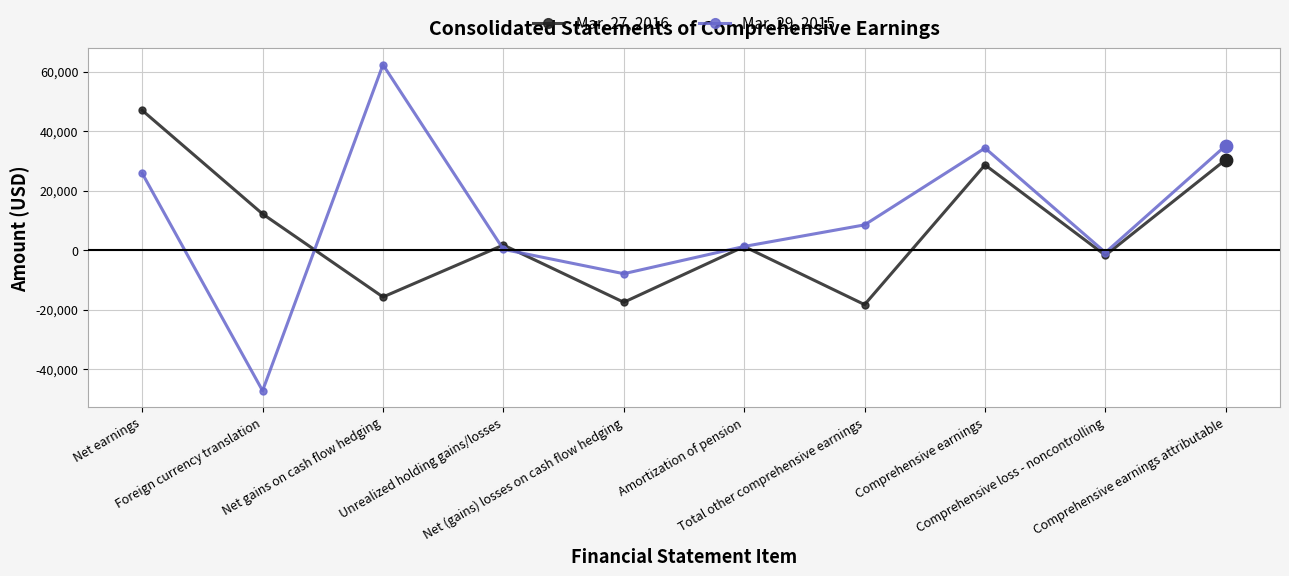

Which series has the largest total across all categories?

Mar. 29, 2015